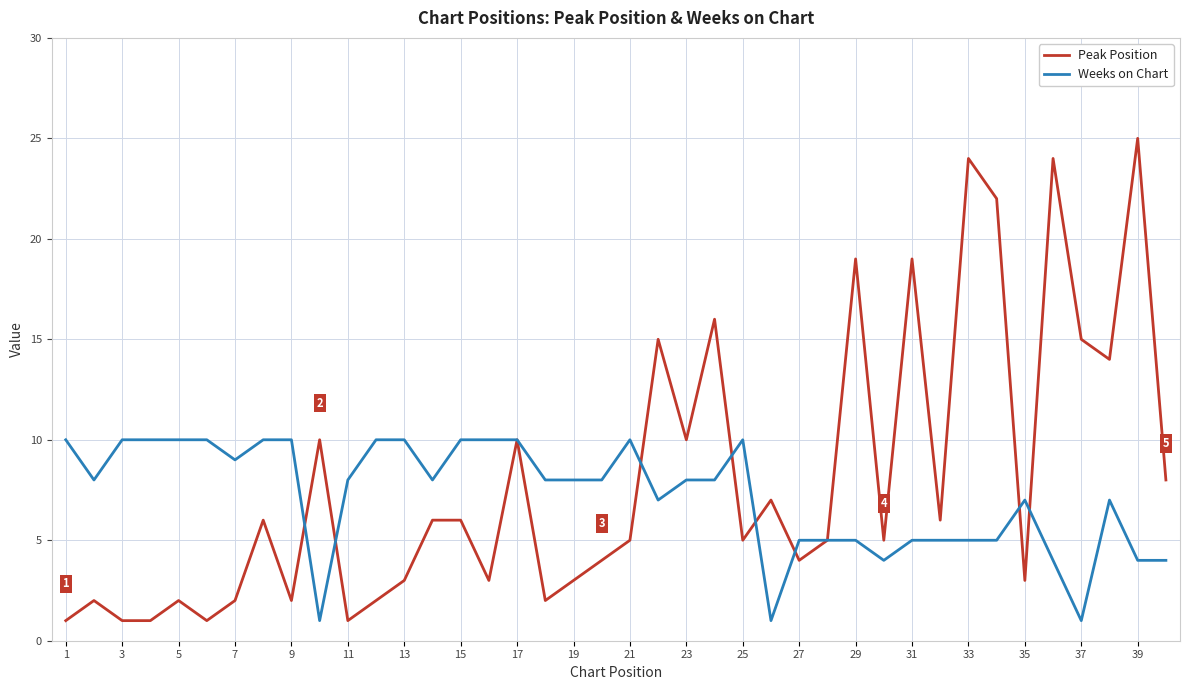

Which series has the largest total across all categories?

Peak Position